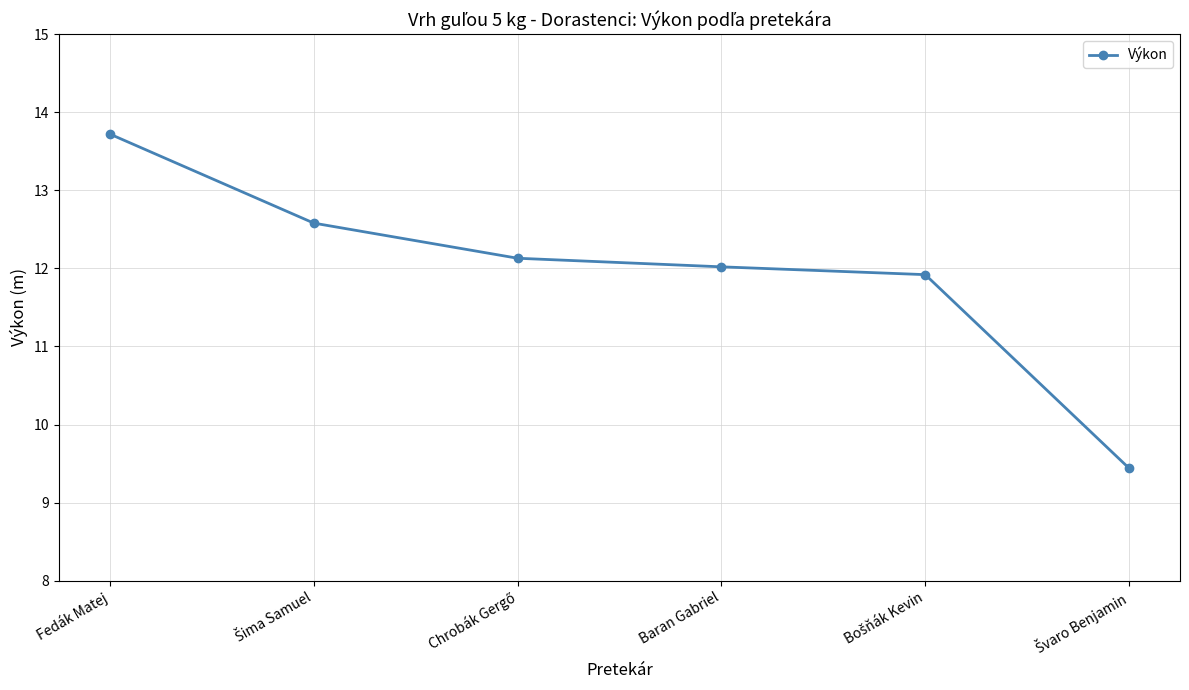

At which label does the data first exceed 12?

Fedák Matej